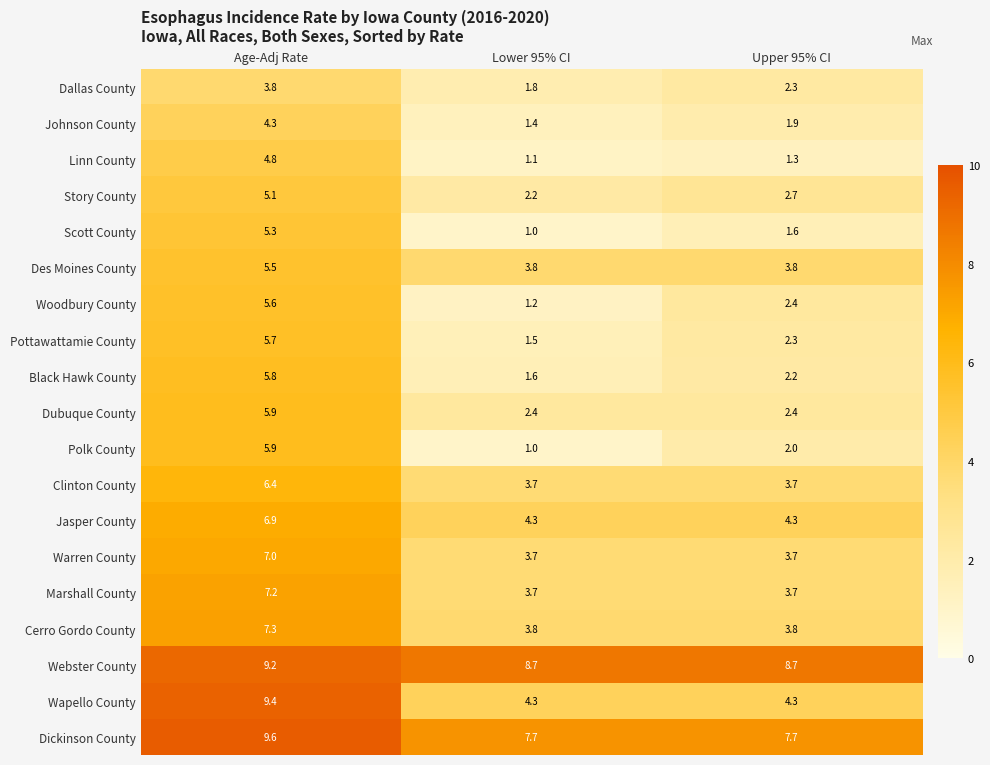

Is it true that Dubuque County equals 9.7 at Age-Adj Rate?

False